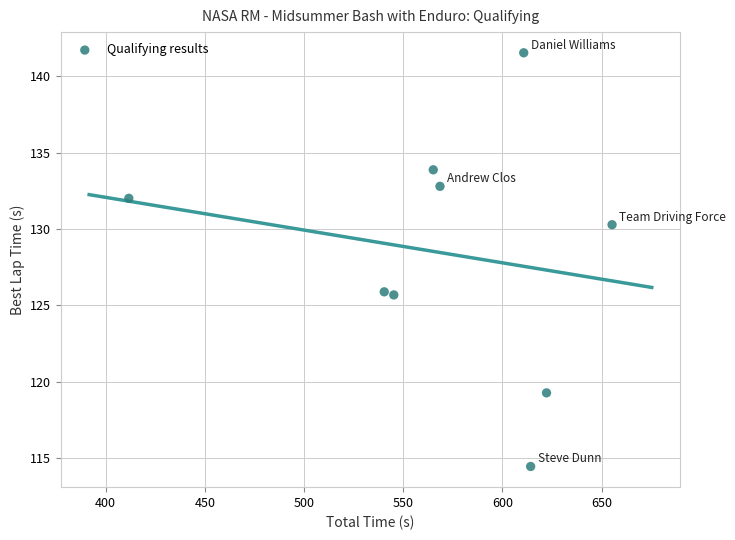

What is the average X value?

570.4